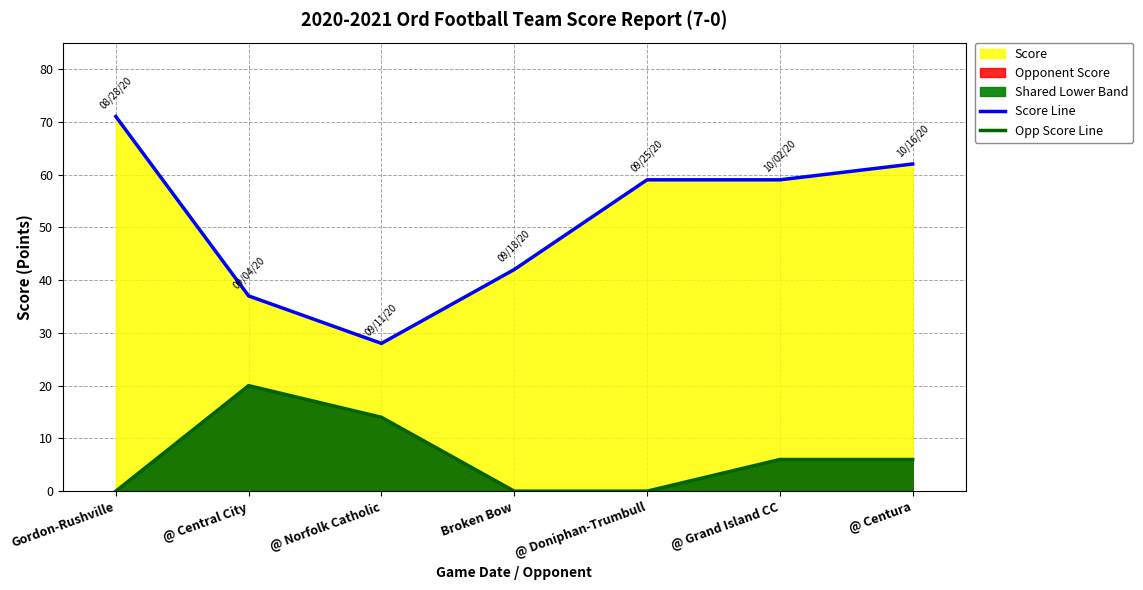

Reading left to right, list all the values displayed in this chart.

Score Line: 71	37	28	42	59	59	62
Opp Score Line: 0	20	14	0	0	6	6